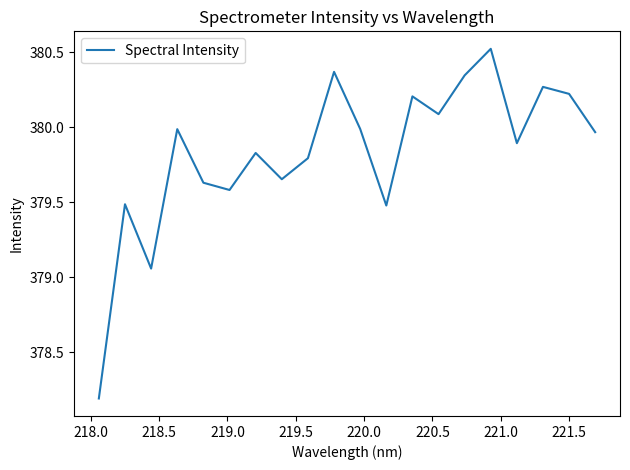

What is the greatest value displayed?

380.5